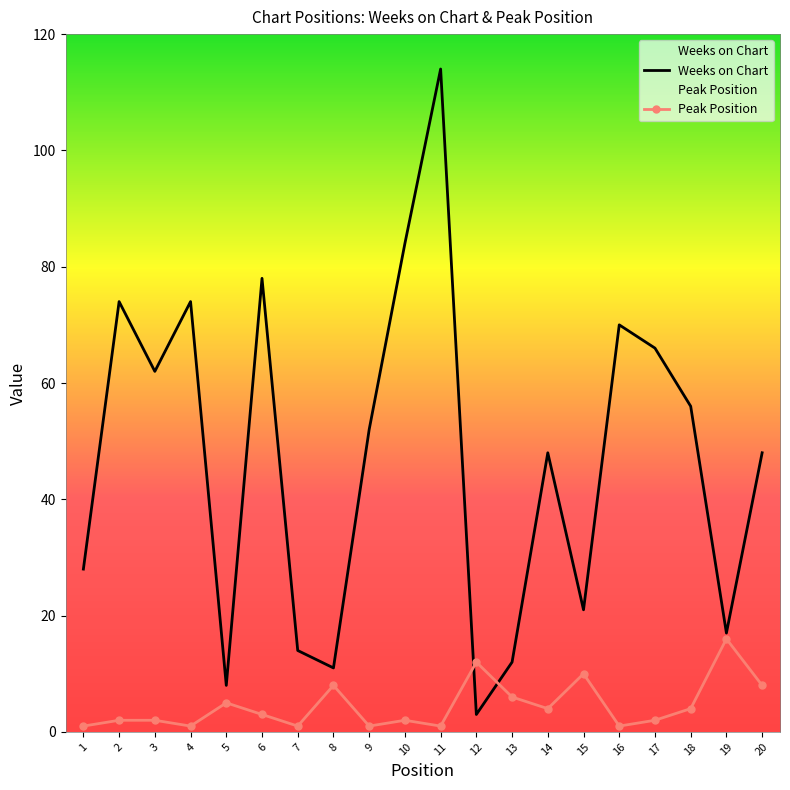

Between 10 and 17, which series saw the biggest shift?

Weeks on Chart